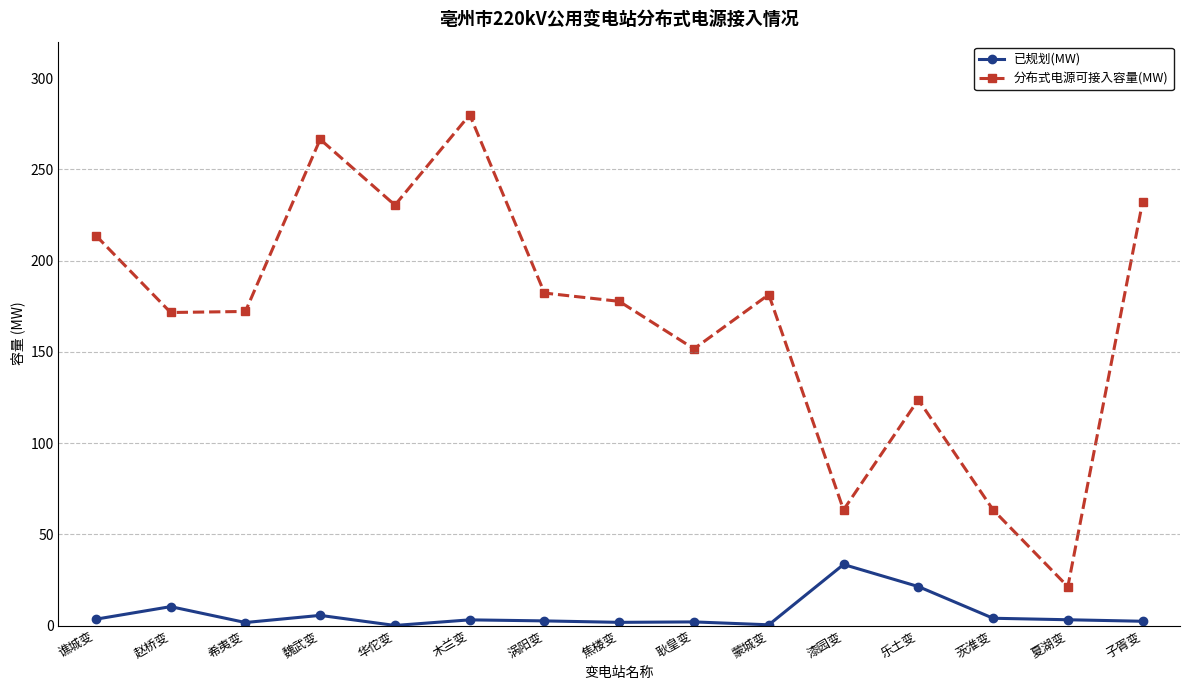

What is the label of the 7th point from the right?

耿皇变